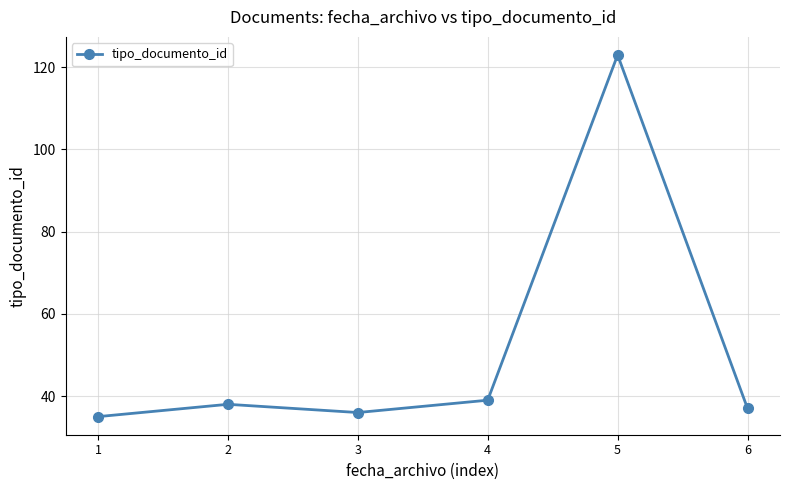

What is the sum of the values at 4 and 3?

75